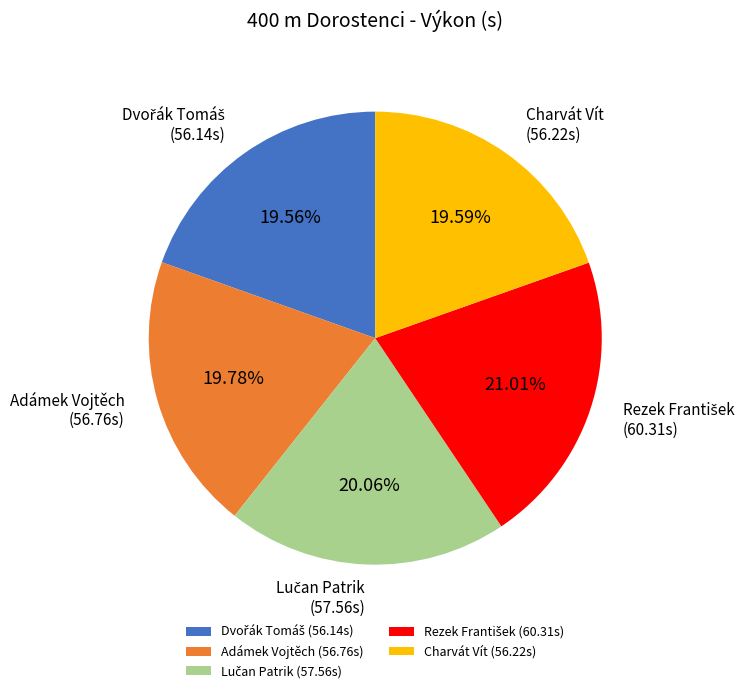

What is the ratio of the value at Charvát Vít to the value at Adámek Vojtěch?

1.0